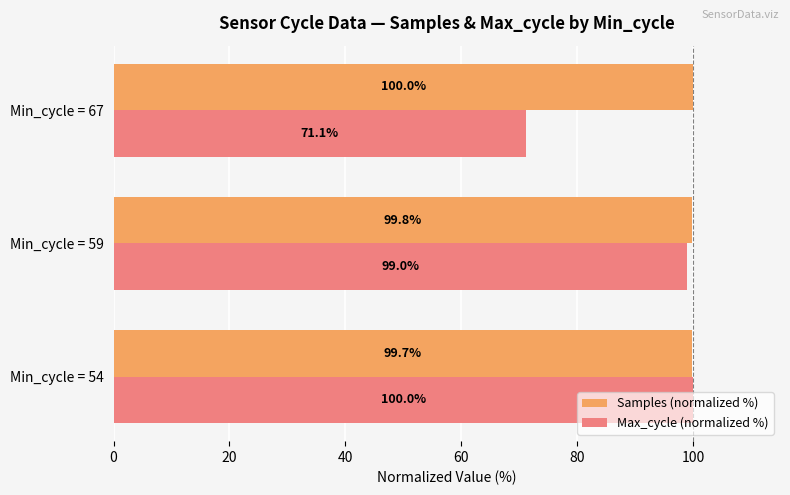

Count the number of data series in this chart.

2